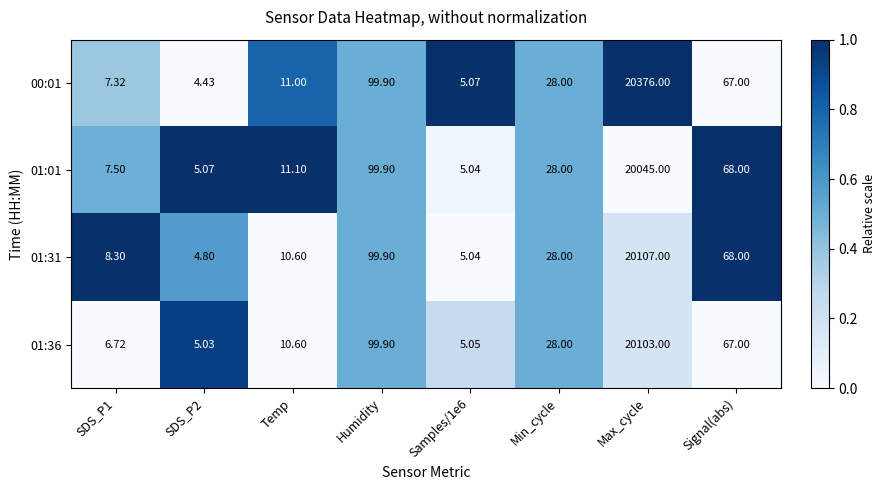

Which category has the highest value in the 01:01 series?

Max_cycle